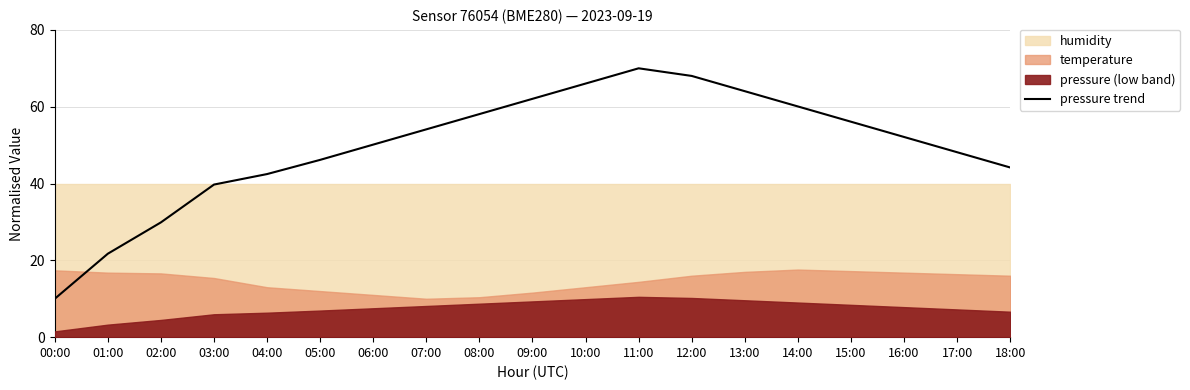

How many lines are shown in the chart?

1